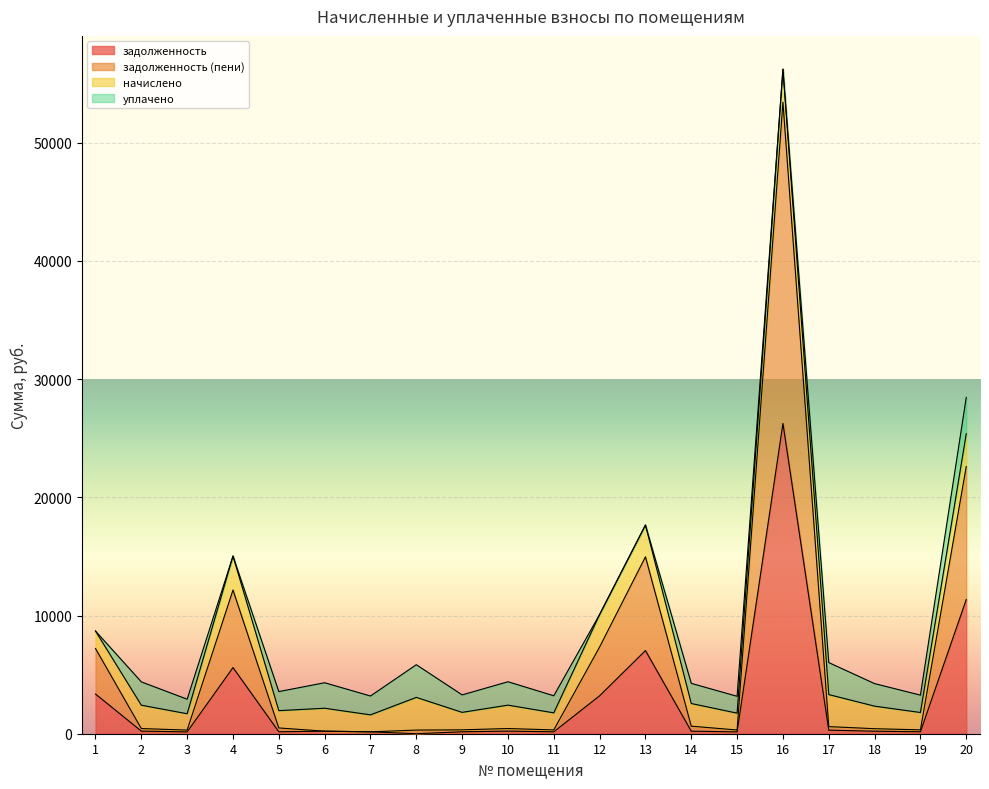

How many positive values does the задолженность series have?

19